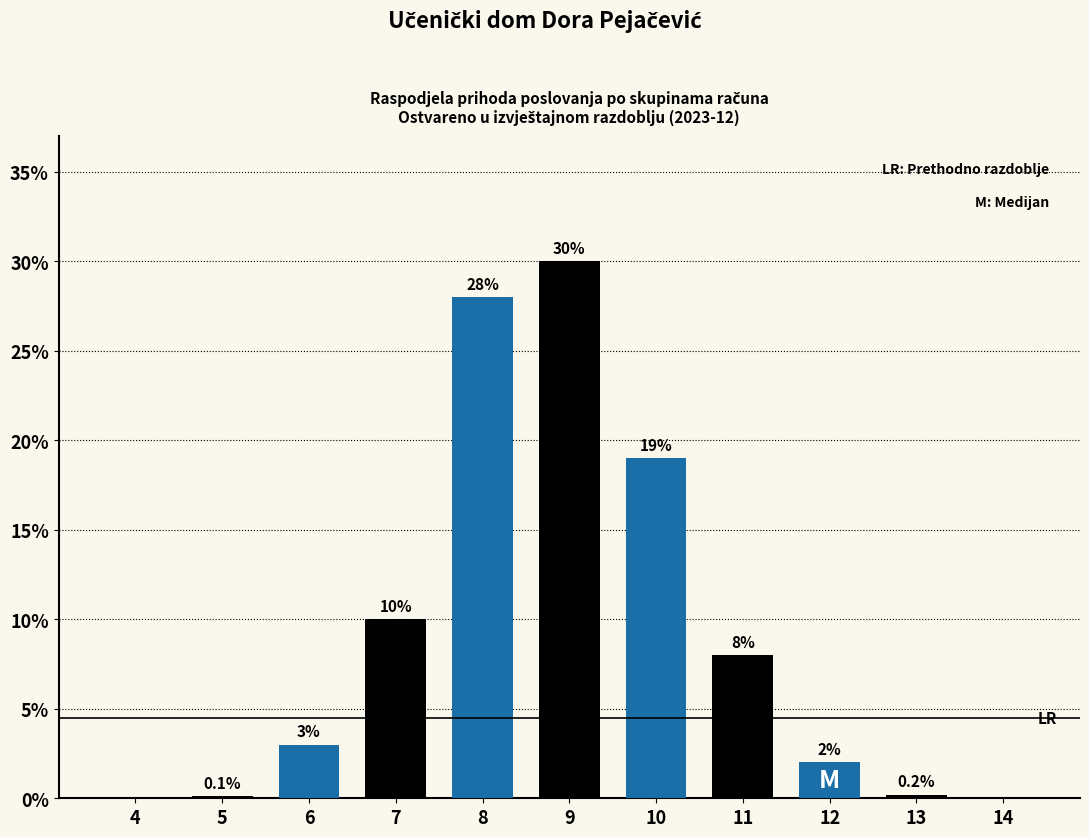

Reading left to right, extract all data points from this chart.

4=0.0	5=0.1	6=3.0	7=10.0	8=28.0	9=30.0	10=19.0	11=8.0	12=2.0	13=0.2	14=0.0